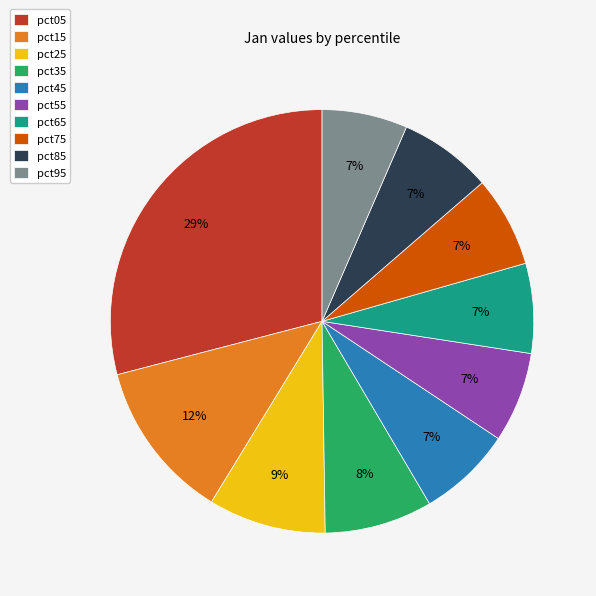

The pct55 slice represents 7% of the pie. True or false?

True